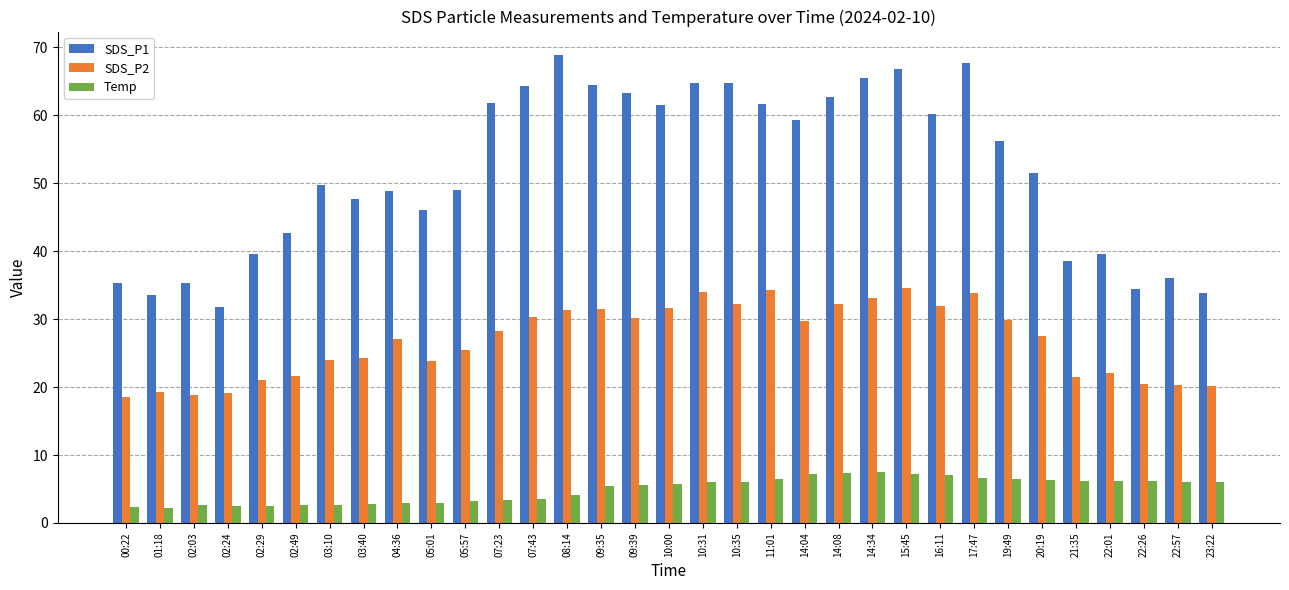

Rank the series at 22:57 from lowest to highest value.

Temp, SDS_P2, SDS_P1